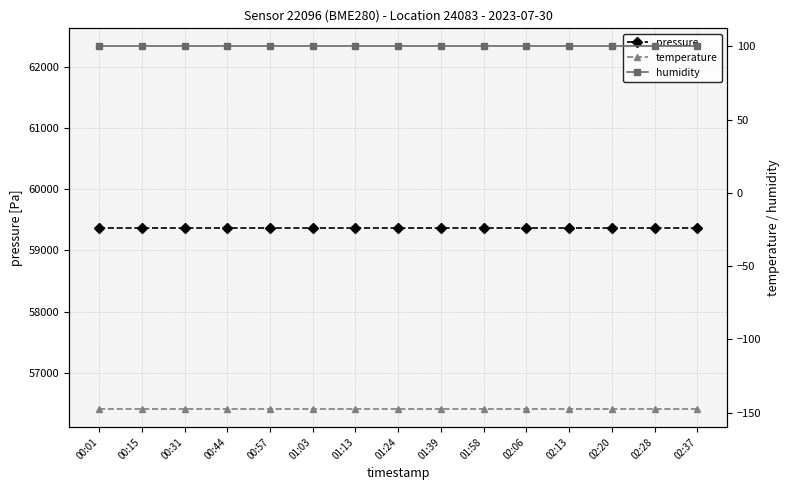

Rank the categories by temperature value from highest to lowest.

00:01, 00:15, 00:31, 00:44, 00:57, 01:03, 01:13, 01:24, 01:39, 01:58, 02:06, 02:13, 02:20, 02:28, 02:37